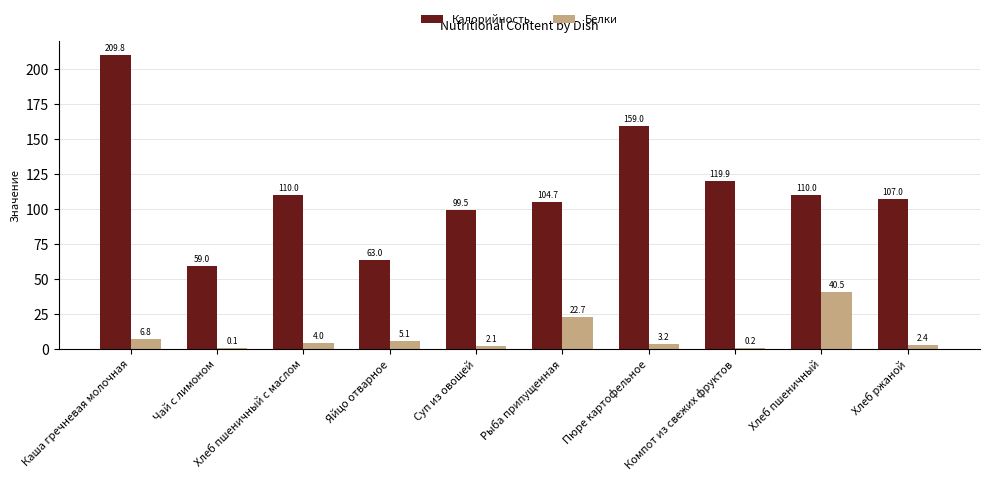

The Калорийность series shows 99.5 at Суп из овощей. True or false?

True